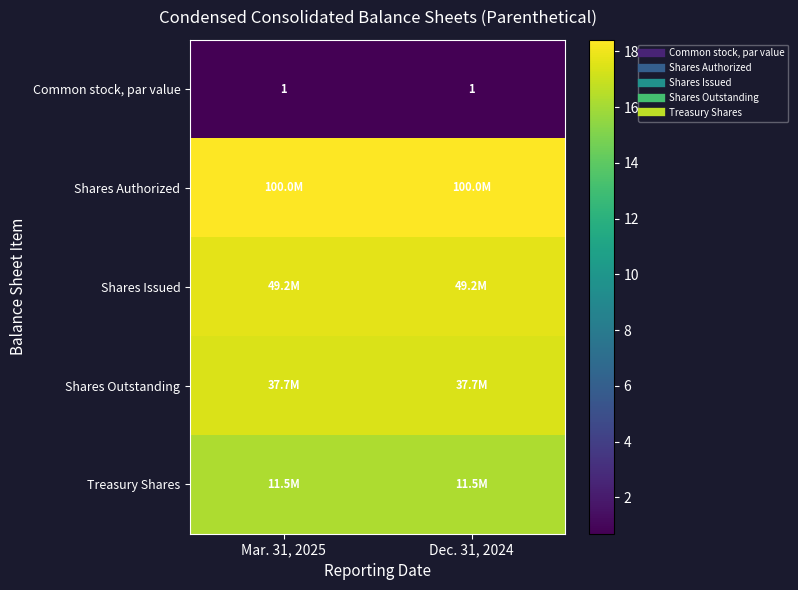

What is the maximum value shown in the chart?

18.4